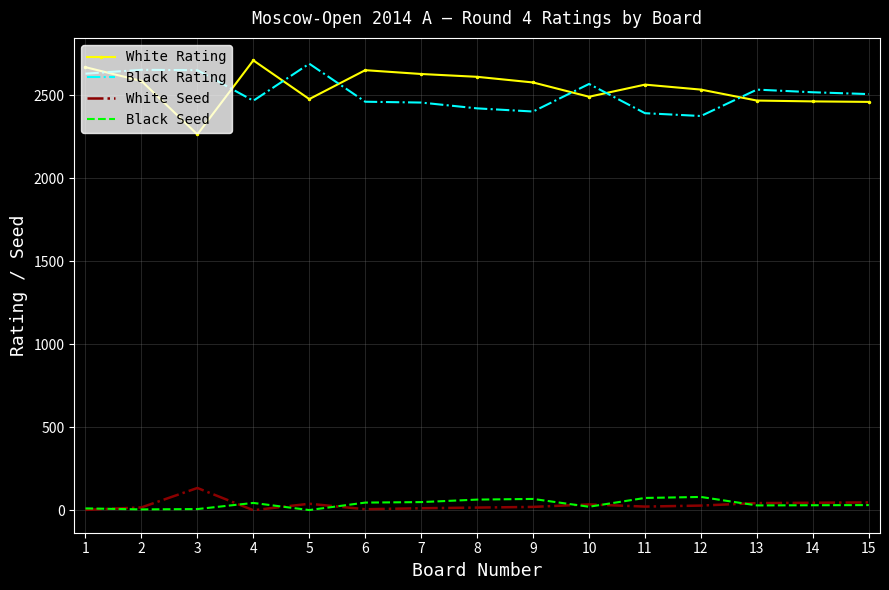

True or false: White Seed and Black Rating intersect in this chart.

False